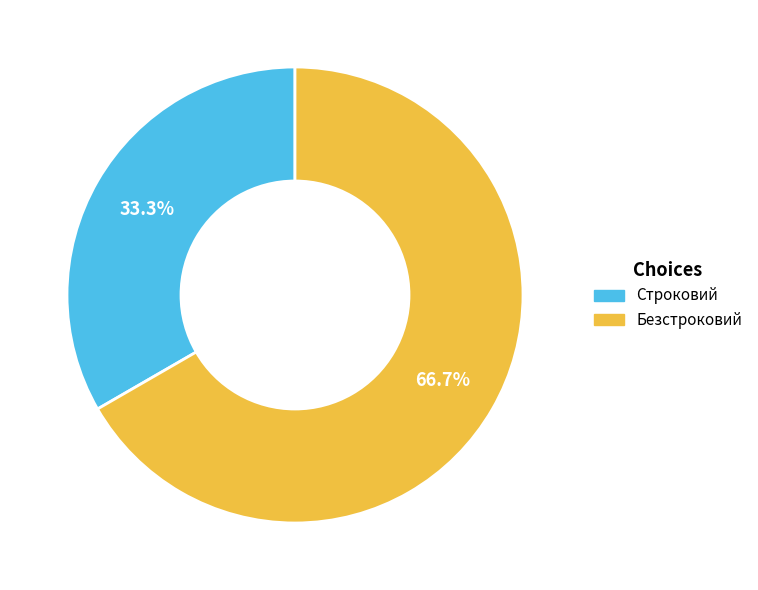

Between Безстроковий and Строковий, which is larger?

Безстроковий